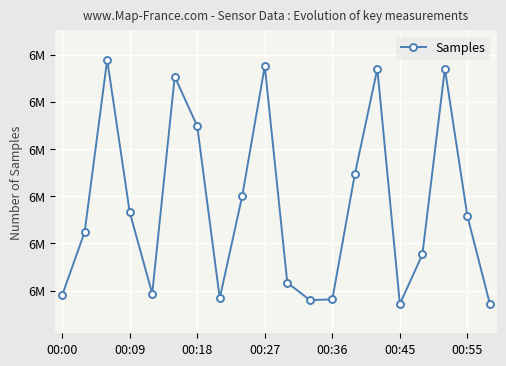

List the labels in order of value, largest first.

00:18, 9, 17, 14, 00:45, 00:55, 13, 8, 00:27, 18, 00:09, 16, 10, 00:36, 00:00, 7, 12, 11, 15, 19